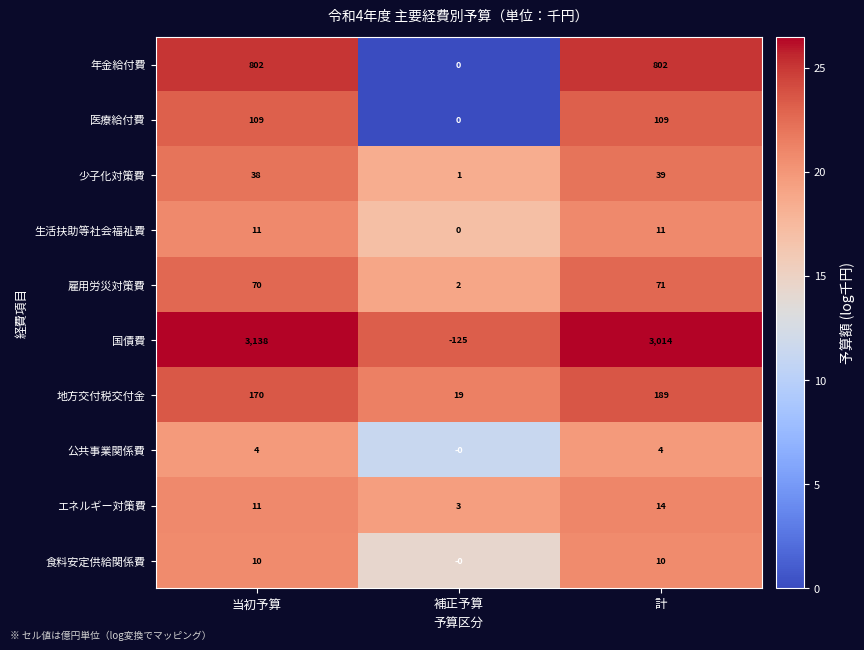

Which category has the lowest value in the 公共事業関係費 series?

補正予算